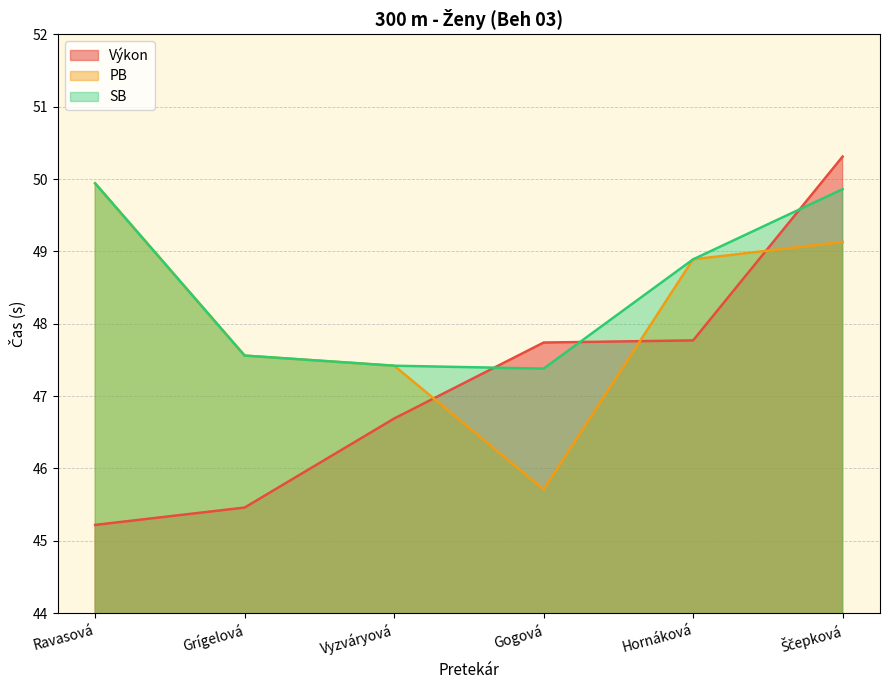

What is the total value across all series at Ravasová?

145.1